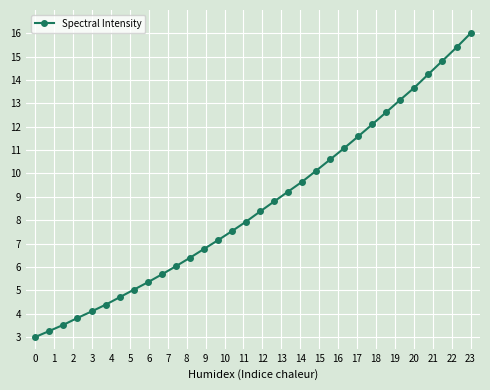

What is the value of the 22nd point from the left?

10.6